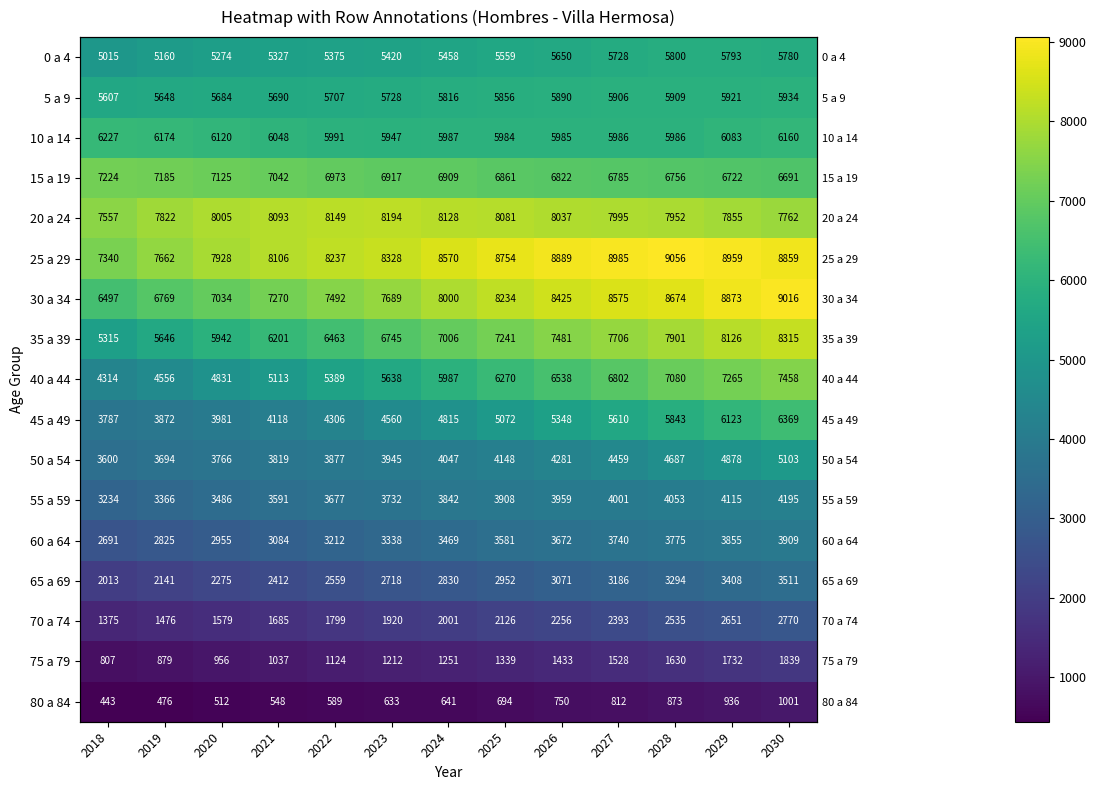

What is the sum of the 20 a 24 values at 2026 and 2024?

16165